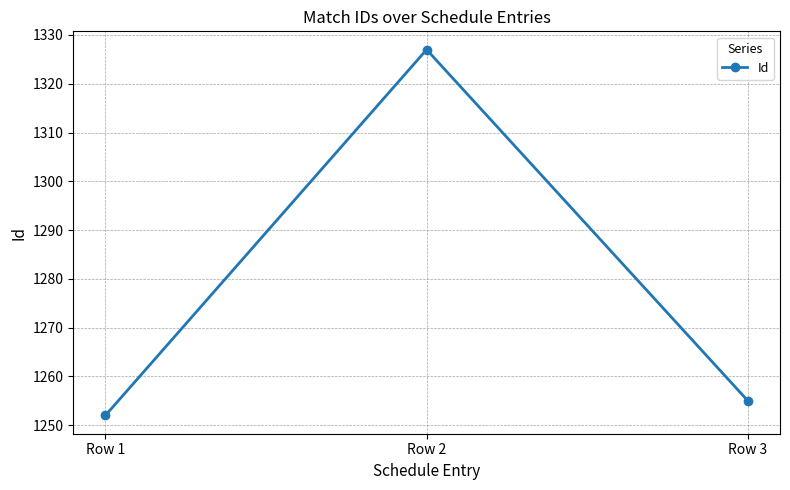

What is the change in value from Row 1 to Row 2?

+75